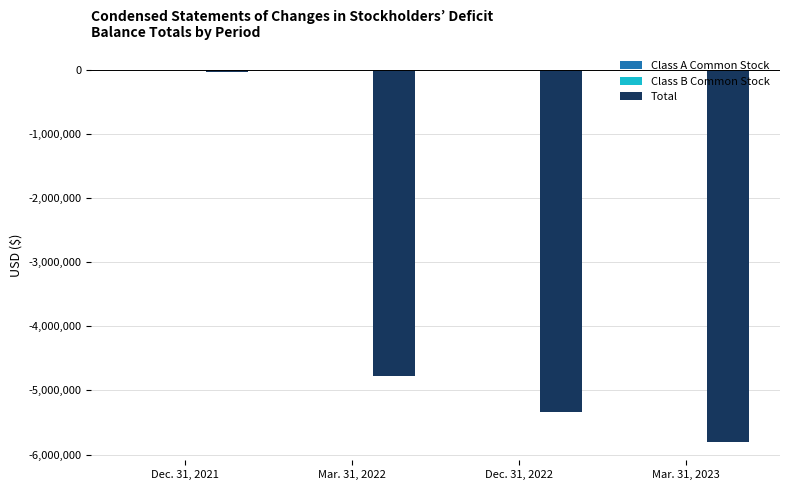

At which label does Total reach its peak?

Dec. 31, 2021